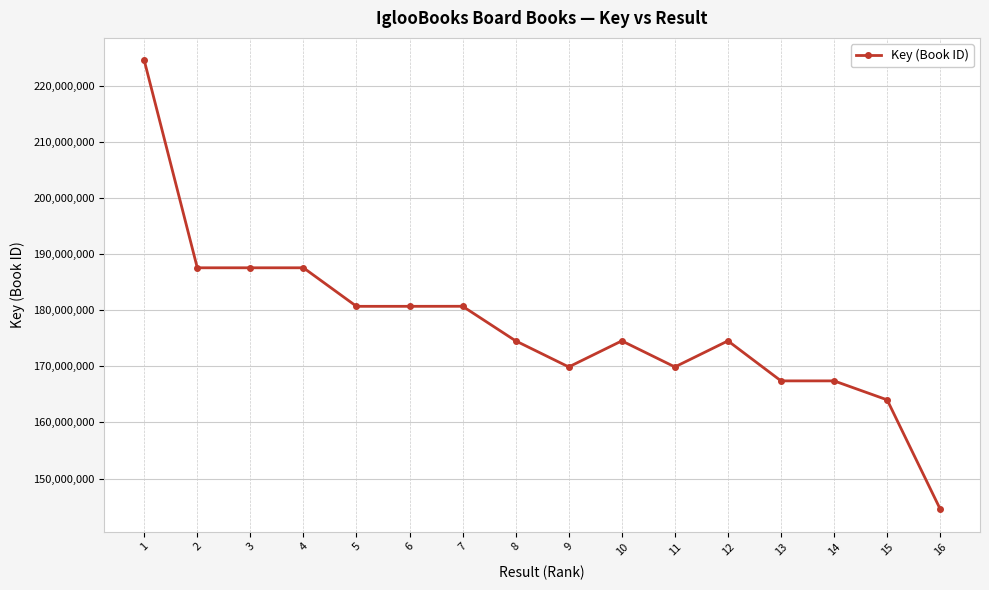

What is the change in value from 3 to 8?

-13036167